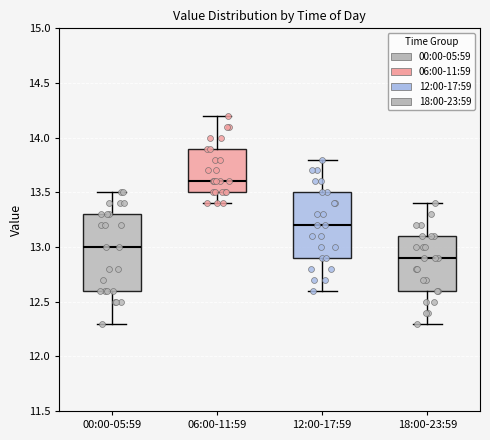

Which box is the tallest, from its lower edge to its upper edge?

00:00-05:59